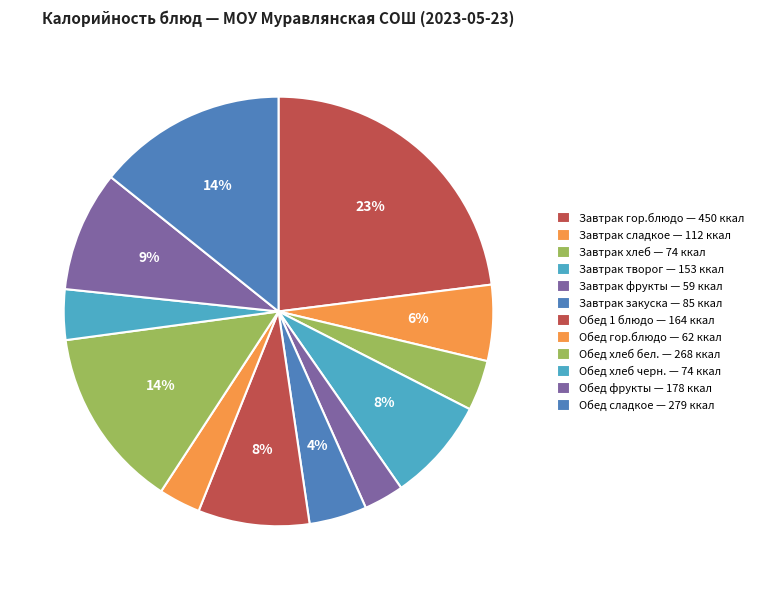

Count the number of slices in the pie.

12